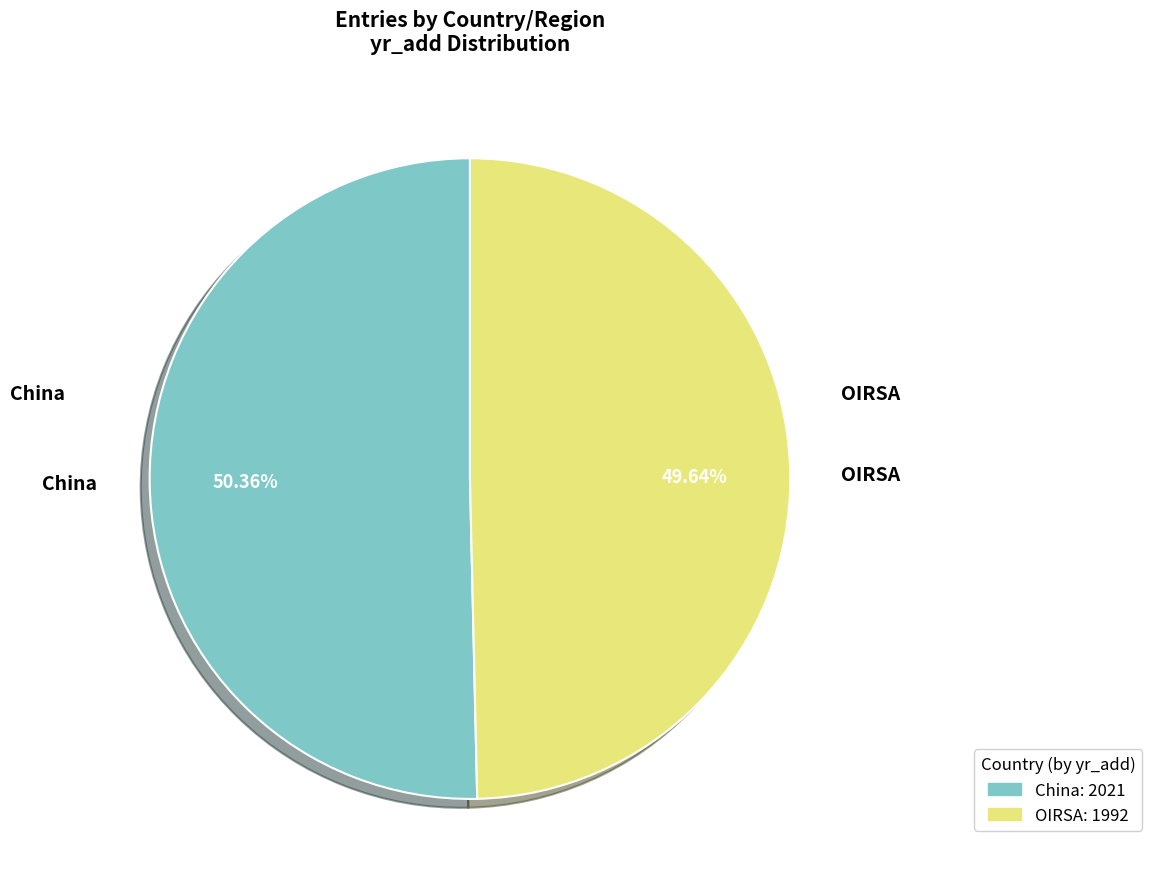

Which category has the smallest portion of the pie?

OIRSA